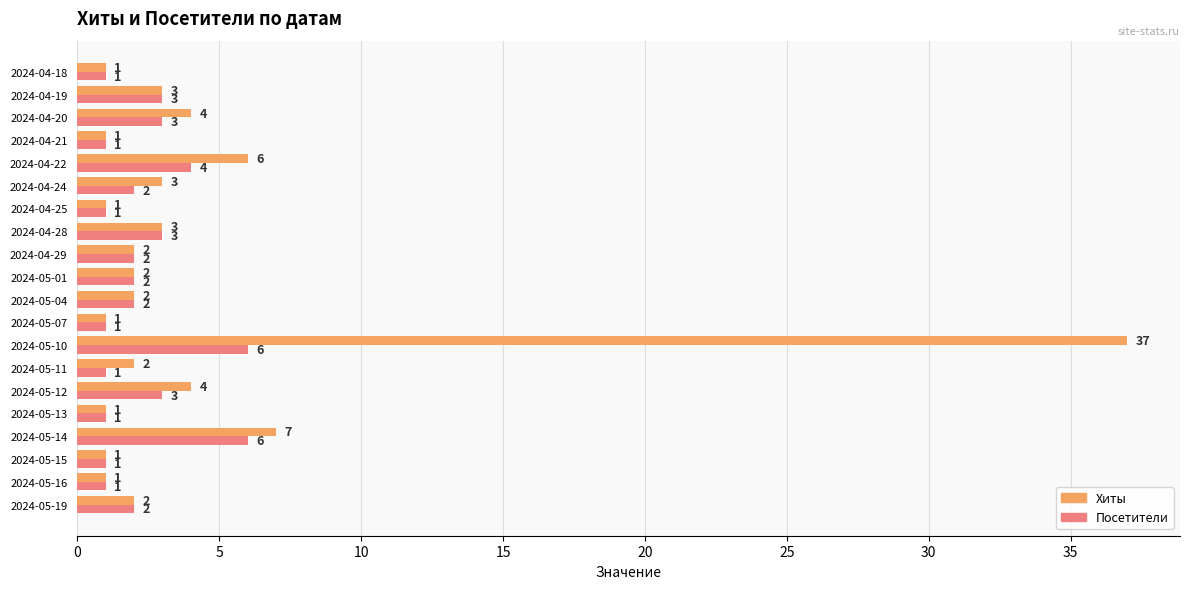

Where is Хиты nearest to the value 19?

2024-05-14